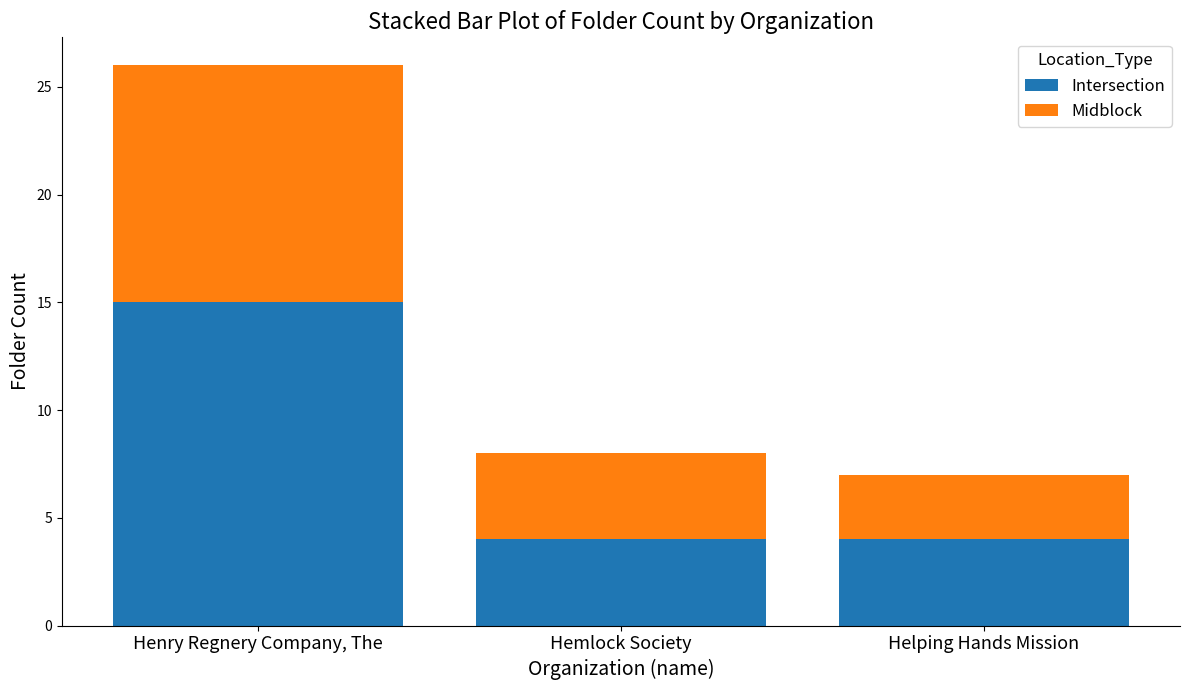

What is the sum of all Intersection values?

23